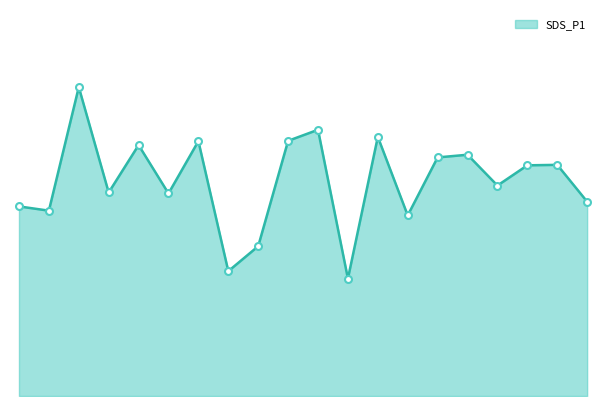

Does the chart display data point markers on the line(s)?

No